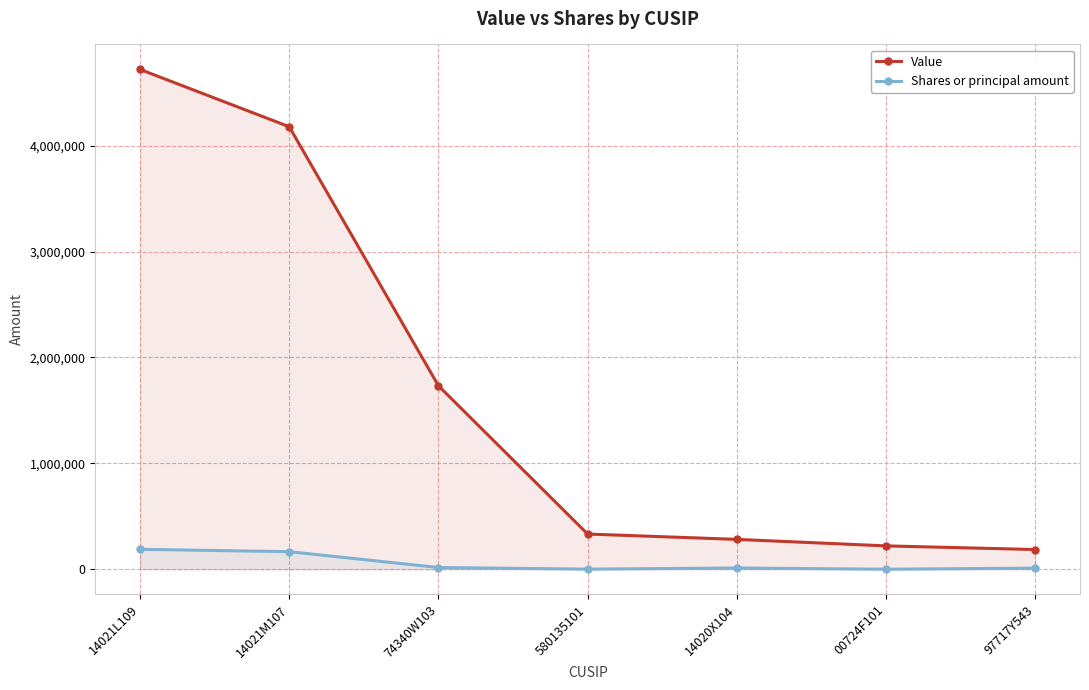

What is the maximum value for Shares or principal amount?

188278